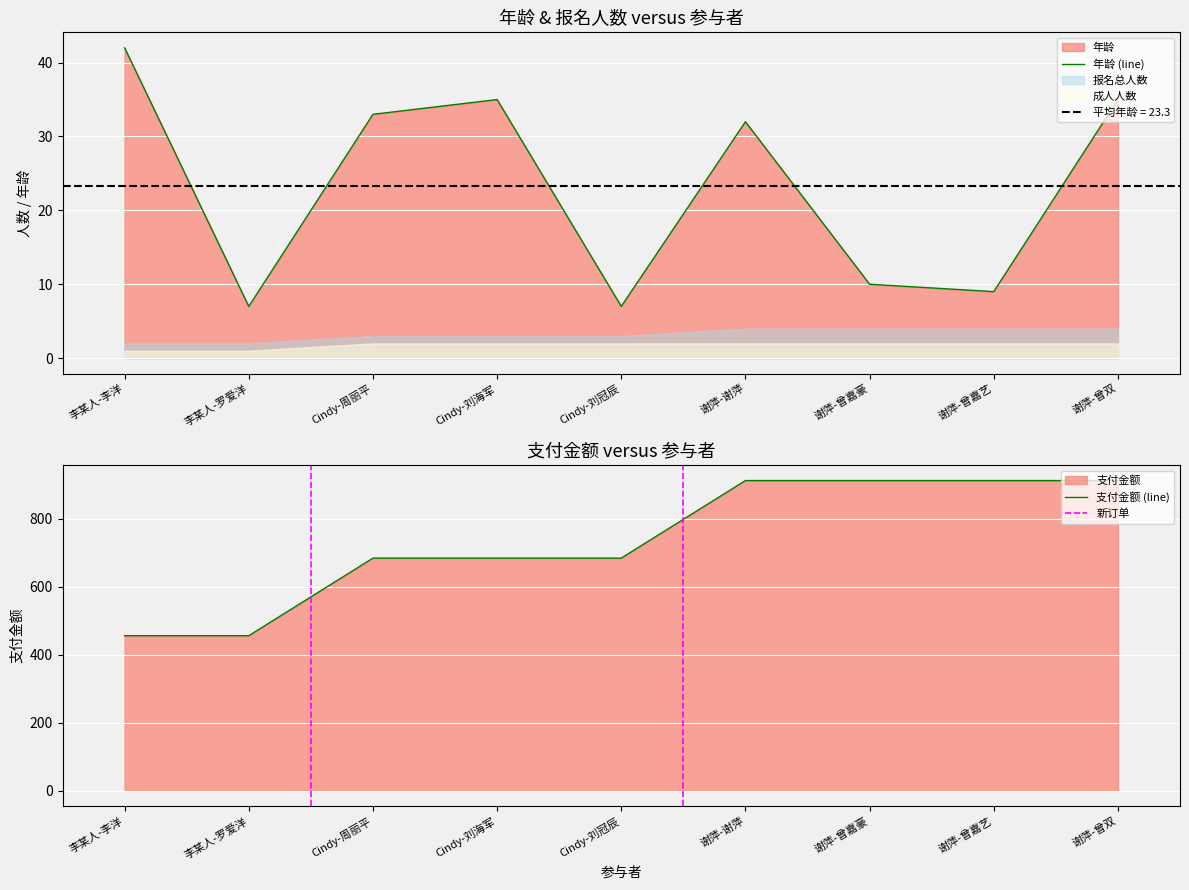

The value of 报名总人数 at 谢萍-谢萍 is 912. True or false?

True